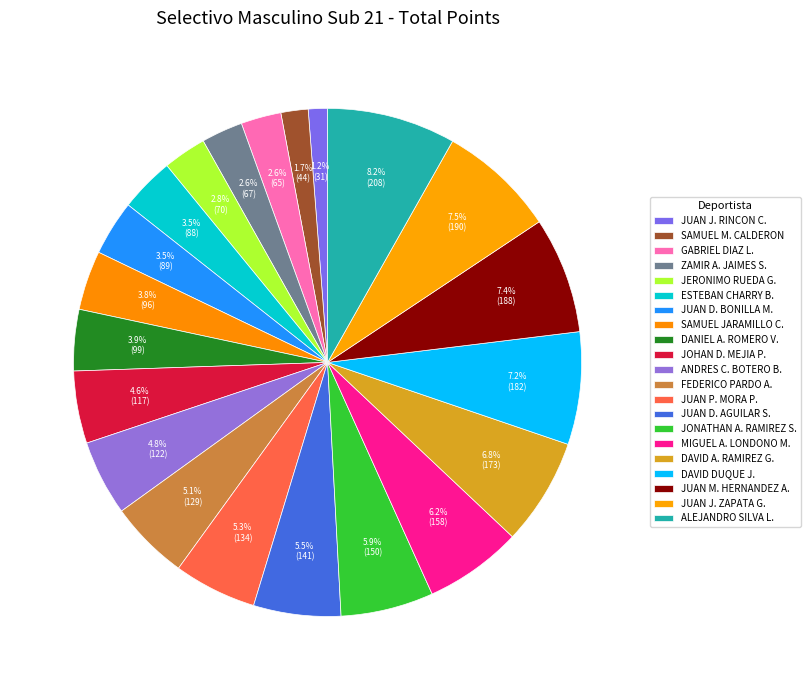

Count the number of slices in the pie.

21